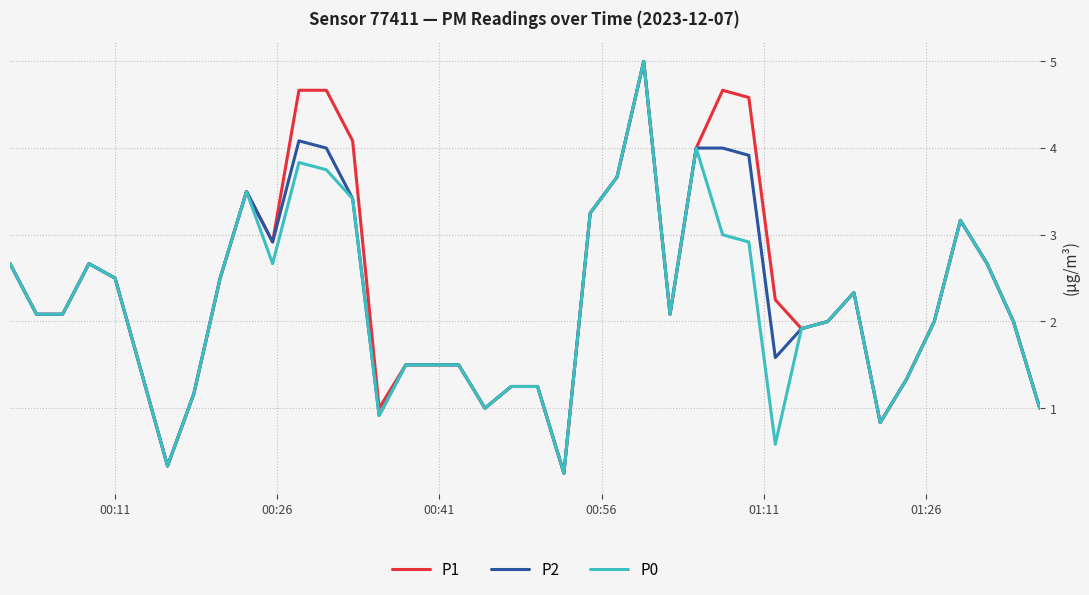

What is the maximum value shown in the chart?

5.0